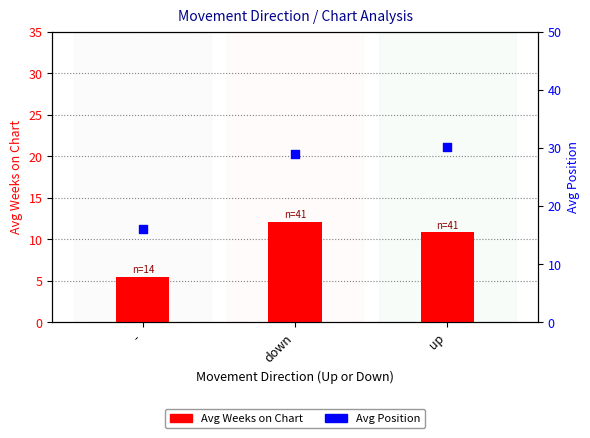

Which series has the largest total across all categories?

Avg Position